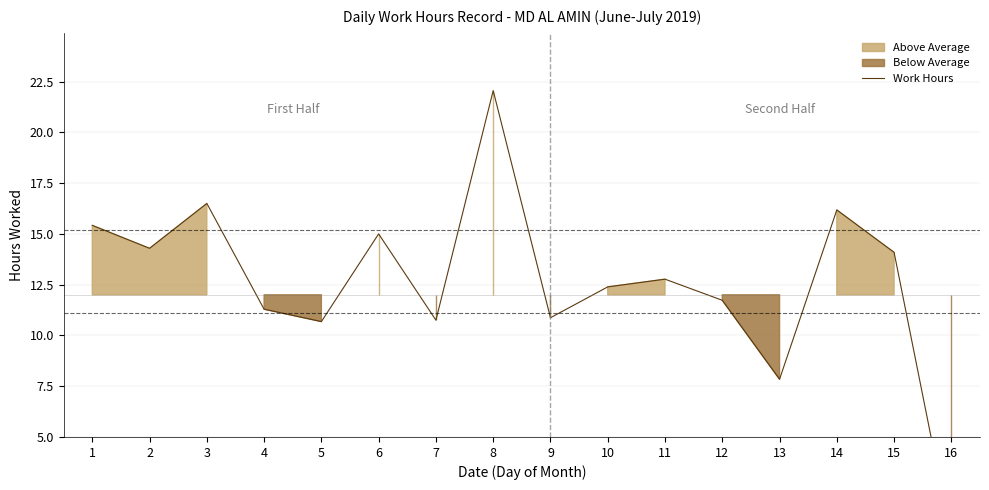

Which has a higher value, 12 or 14?

14